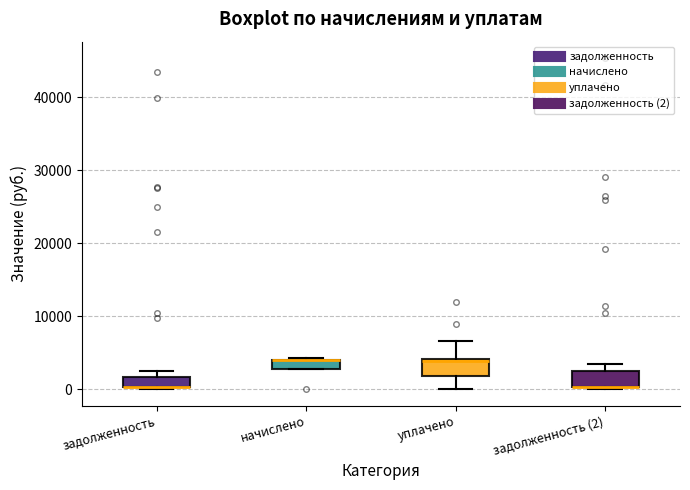

Where is the lower edge of the box for задолженность on the y-axis? The values are not printed on the chart, so give them approximately, as read against the axis.

0